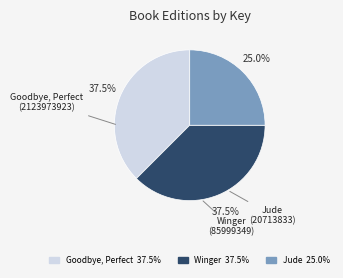

Which slice is the smallest?

Jude